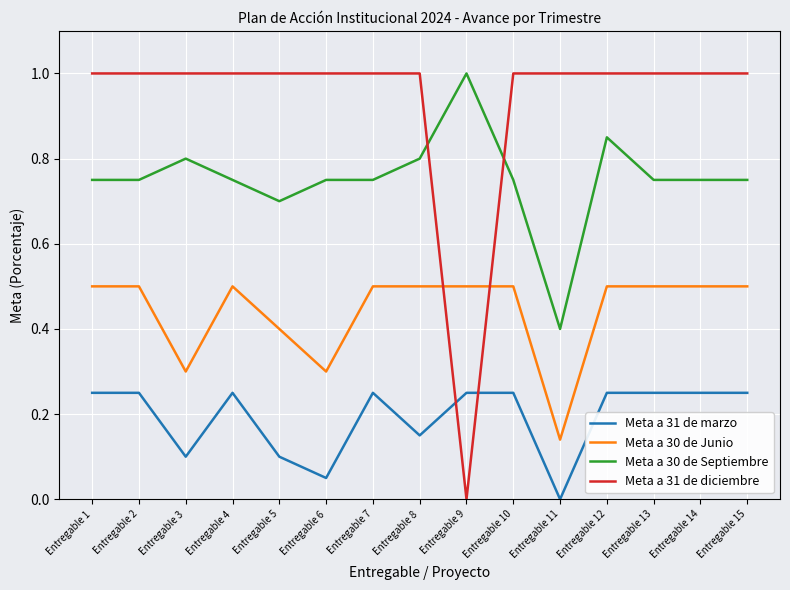

What is the difference between the maximum and minimum values in the Meta a 31 de diciembre series?

1.0